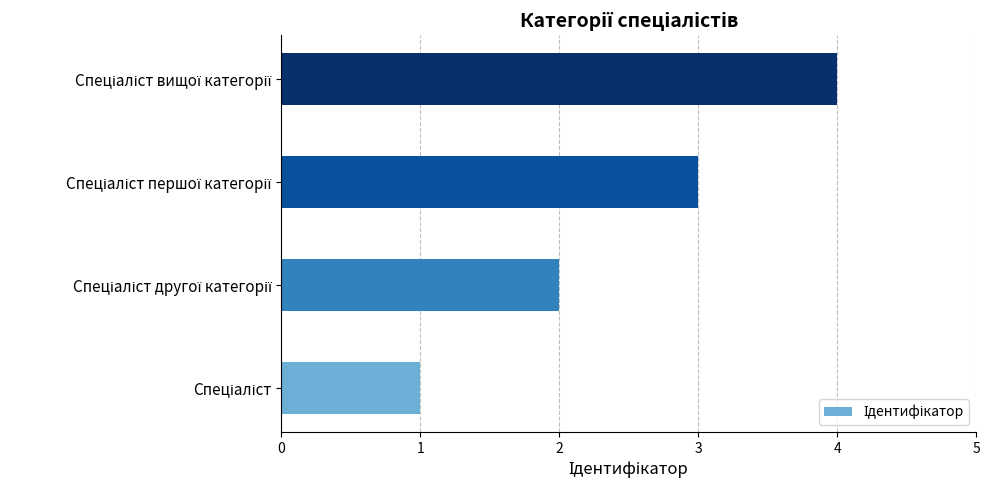

What is the maximum value shown in the chart?

4